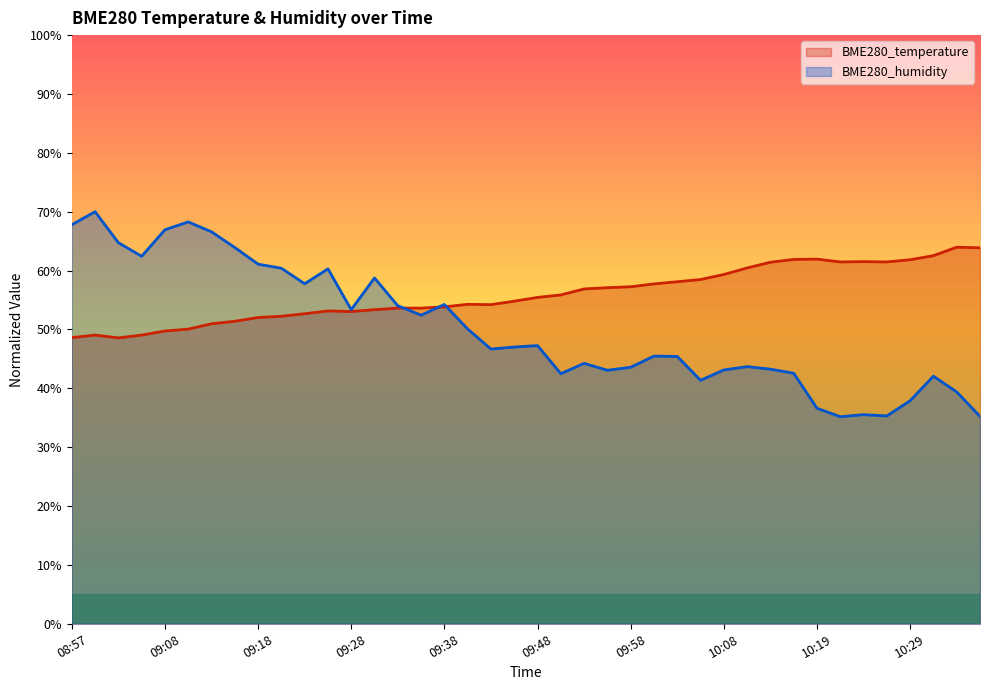

Between 09:03 and 09:08, which series saw the biggest shift?

BME280_humidity